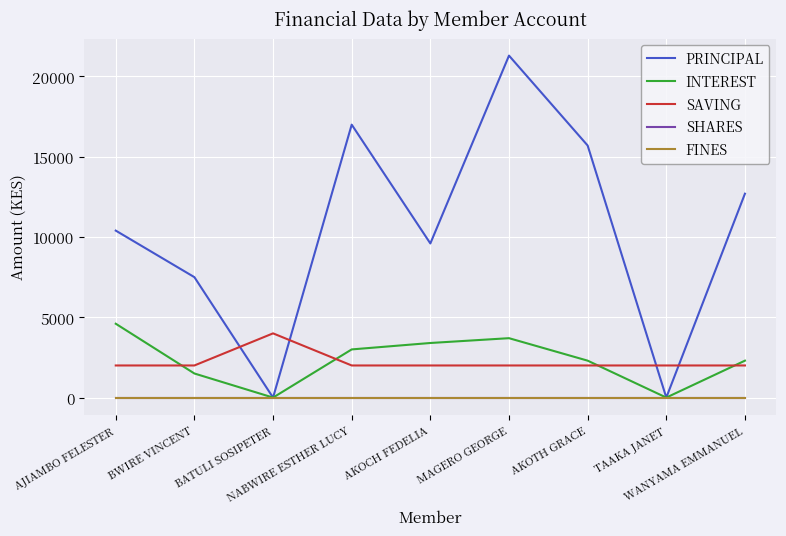

List the series in order of their peak value, highest first.

PRINCIPAL, INTEREST, SAVING, SHARES, FINES